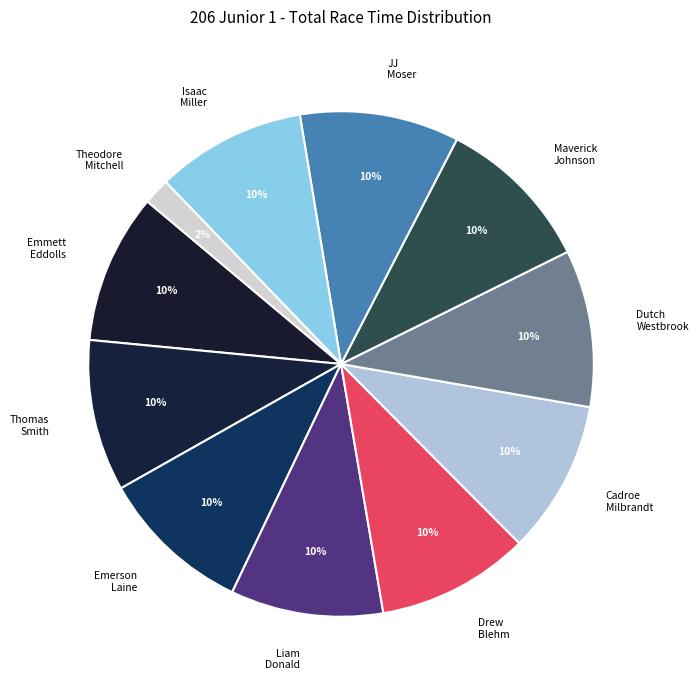

What is the smallest slice in the pie chart?

Theodore Mitchell